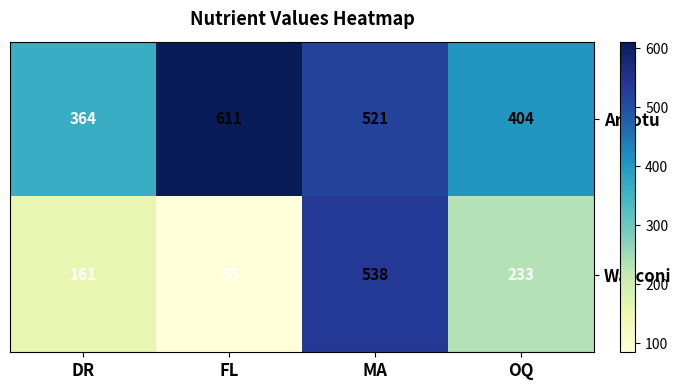

What is the sum of the Warconi values at OQ and FL?

318